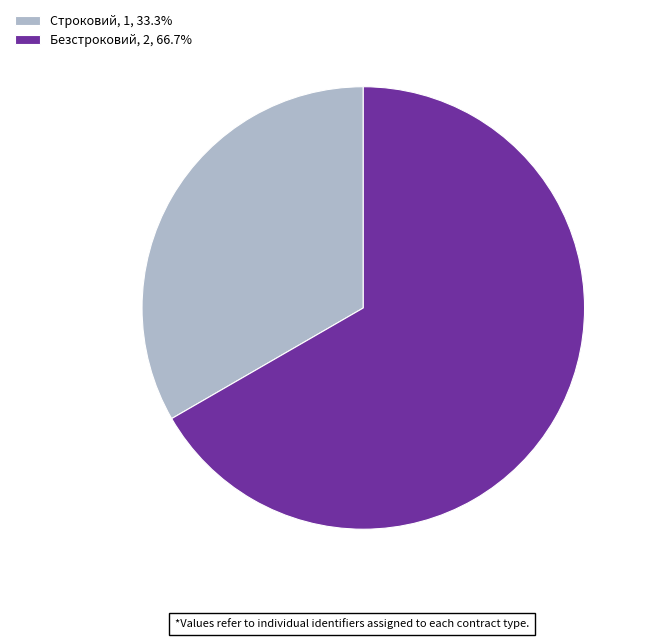

Does Безстроковий account for over 50% of the chart?

Yes